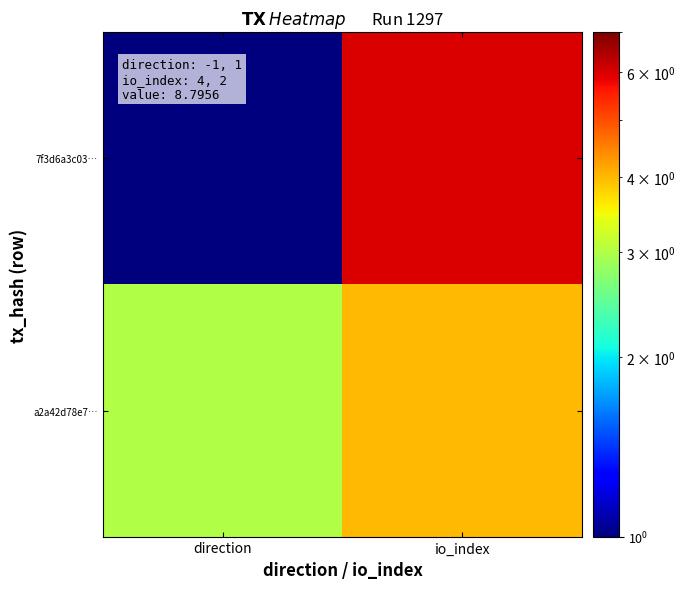

What is the total value across all series at direction?

4